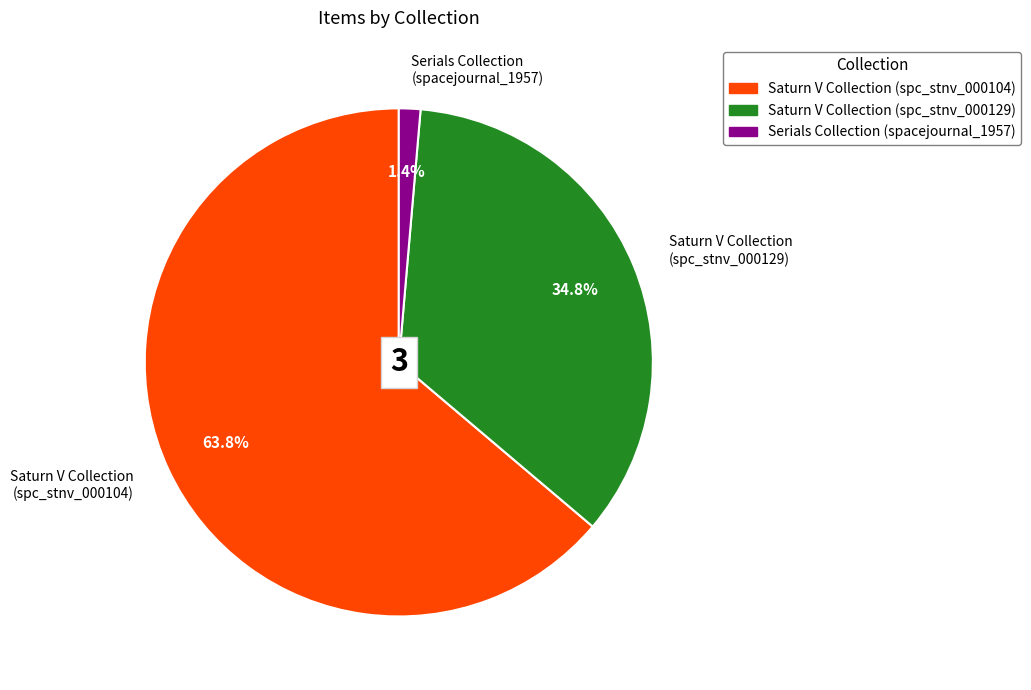

Between Saturn V Collection (spc_stnv_000129) and Saturn V Collection (spc_stnv_000104), which is larger?

Saturn V Collection (spc_stnv_000104)